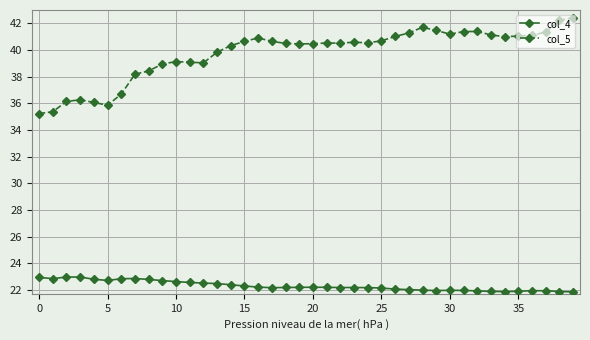

At how many categories does at least one series exceed 25?

40